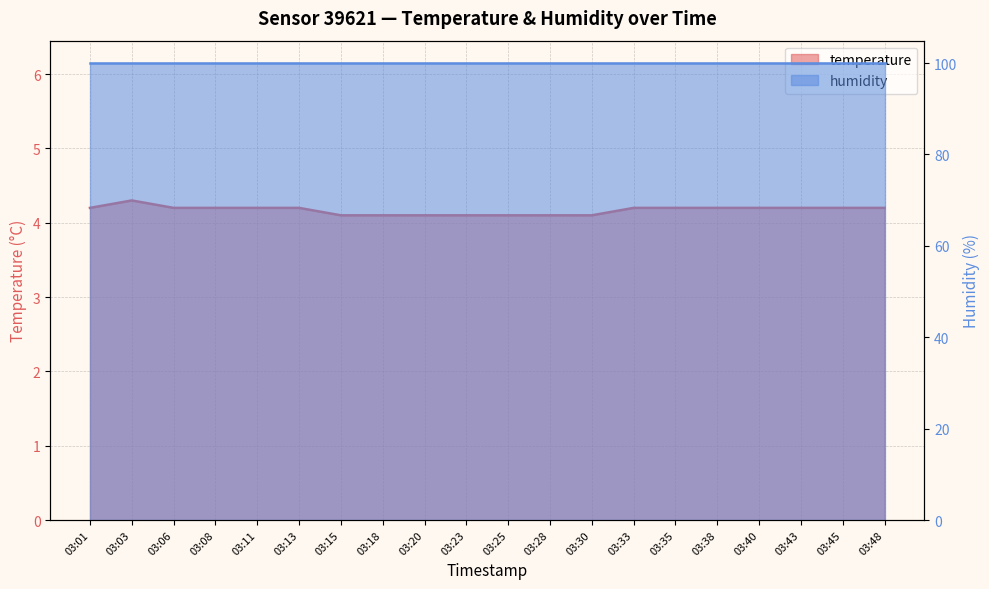

List the labels in order of value, largest first.

03:03, 03:01, 03:06, 03:08, 03:11, 03:13, 03:33, 03:35, 03:38, 03:40, 03:43, 03:45, 03:48, 03:15, 03:18, 03:20, 03:23, 03:25, 03:28, 03:30